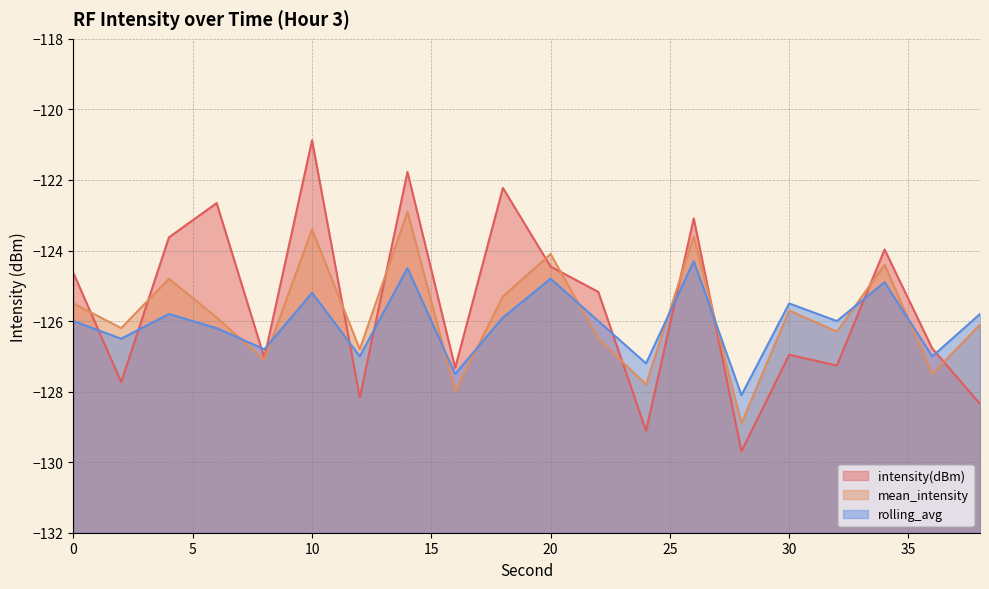

What is the lowest value of the rolling_avg series?

-128.1